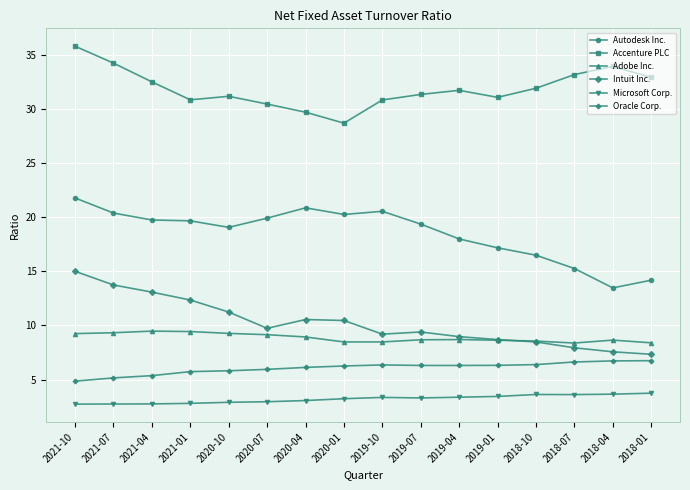

What position from the left is 2019-01?

12